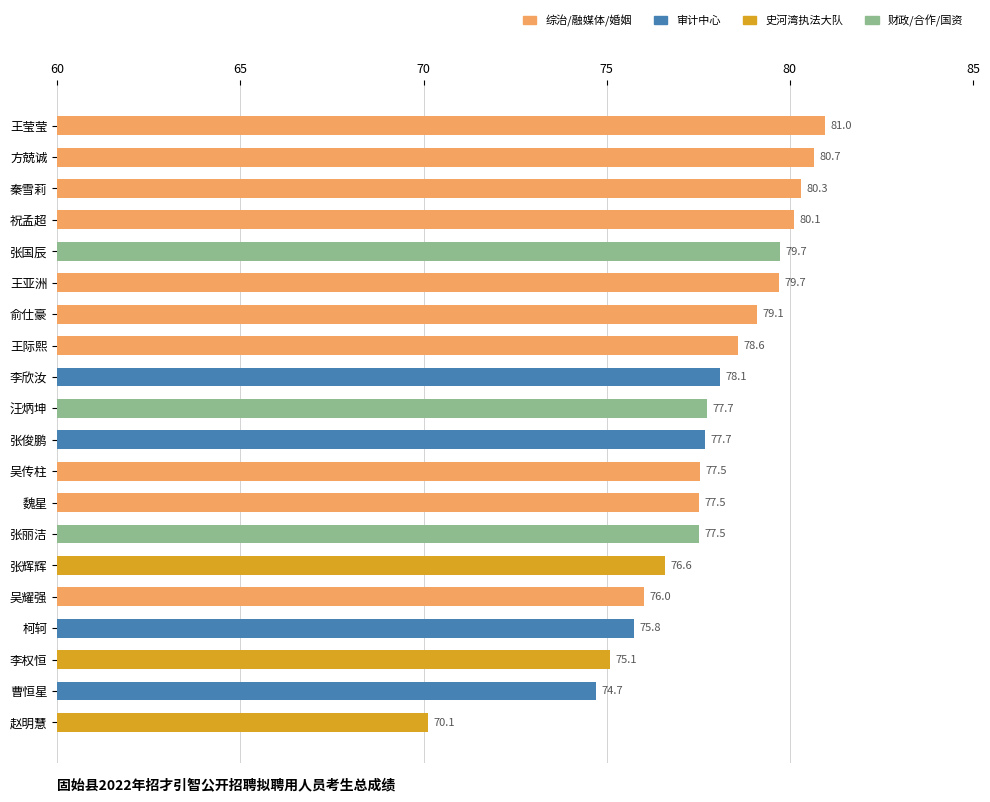

What is the label of the 19th bar from the bottom?

方兢诚